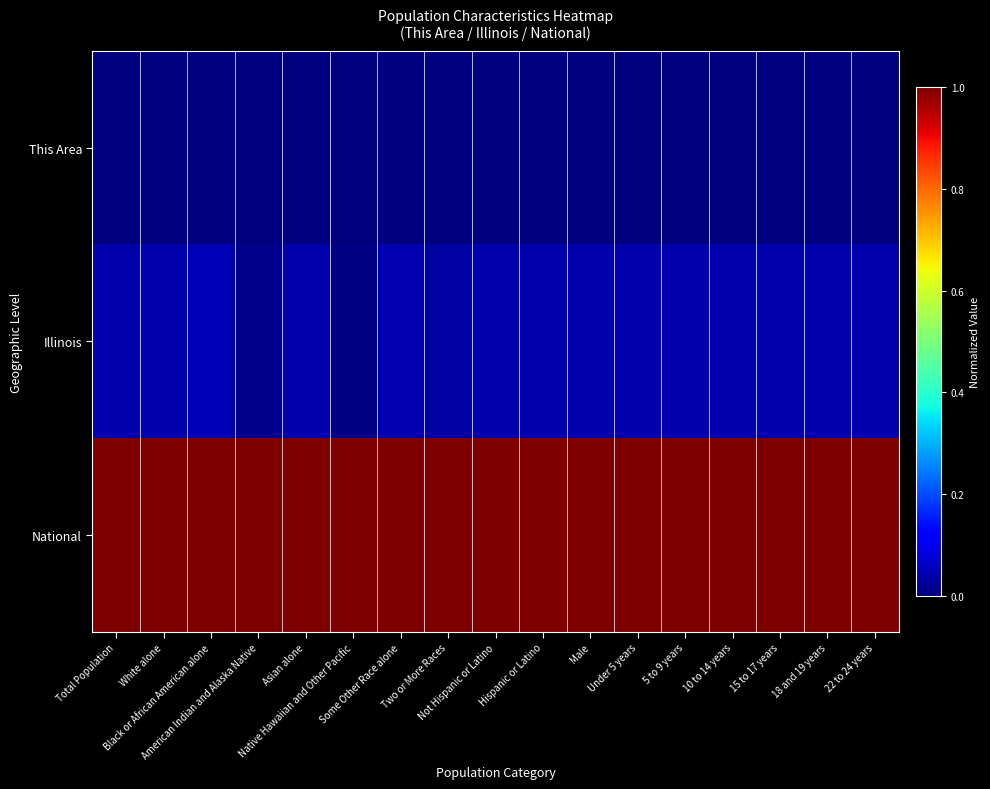

Reading left to right, list all the values displayed in this chart.

This Area: Total Population=0.0	White alone=0.0	Black or African American alone=0.0	American Indian and Alaska Native=0.0	Asian alone=0.0	Native Hawaiian and Other Pacific=0.0	Some Other Race alone=0.0	Two or More Races=0.0	Not Hispanic or Latino=0.0	Hispanic or Latino=0.0	Male=0.0	Under 5 years=0.0	5 to 9 years=0.0	10 to 14 years=0.0	15 to 17 years=0.0	18 and 19 years=0.0	22 to 24 years=0.0
Illinois: Total Population=0.0	White alone=0.0	Black or African American alone=0.0	American Indian and Alaska Native=0.0	Asian alone=0.0	Native Hawaiian and Other Pacific=0.0	Some Other Race alone=0.0	Two or More Races=0.0	Not Hispanic or Latino=0.0	Hispanic or Latino=0.0	Male=0.0	Under 5 years=0.0	5 to 9 years=0.0	10 to 14 years=0.0	15 to 17 years=0.0	18 and 19 years=0.0	22 to 24 years=0.0
National: Total Population=1.0	White alone=1.0	Black or African American alone=1.0	American Indian and Alaska Native=1.0	Asian alone=1.0	Native Hawaiian and Other Pacific=1.0	Some Other Race alone=1.0	Two or More Races=1.0	Not Hispanic or Latino=1.0	Hispanic or Latino=1.0	Male=1.0	Under 5 years=1.0	5 to 9 years=1.0	10 to 14 years=1.0	15 to 17 years=1.0	18 and 19 years=1.0	22 to 24 years=1.0